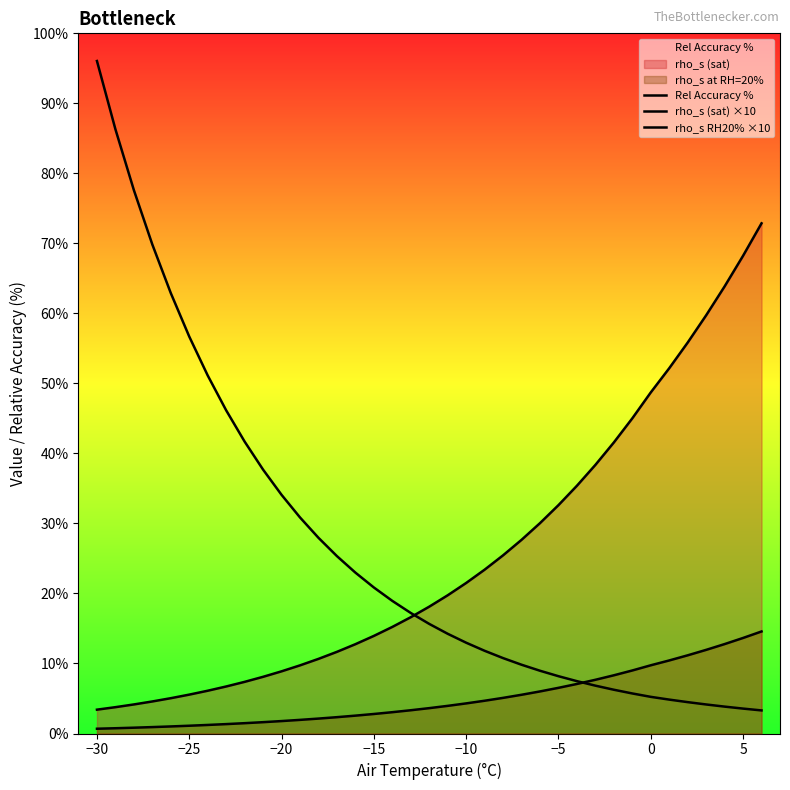

Which series has the largest total across all categories?

Rel Accuracy %